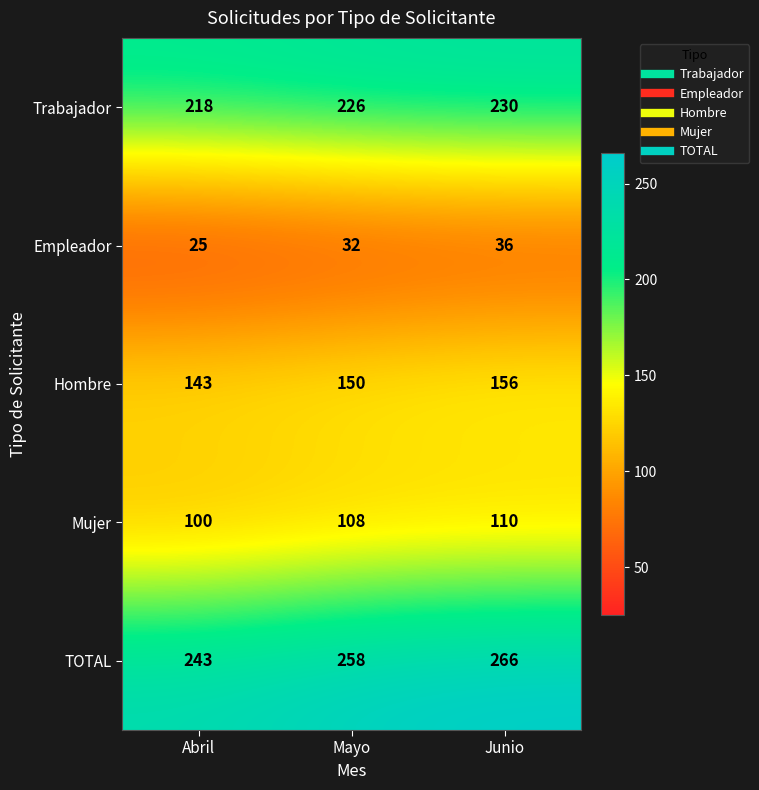

What is the minimum value shown in the chart?

25